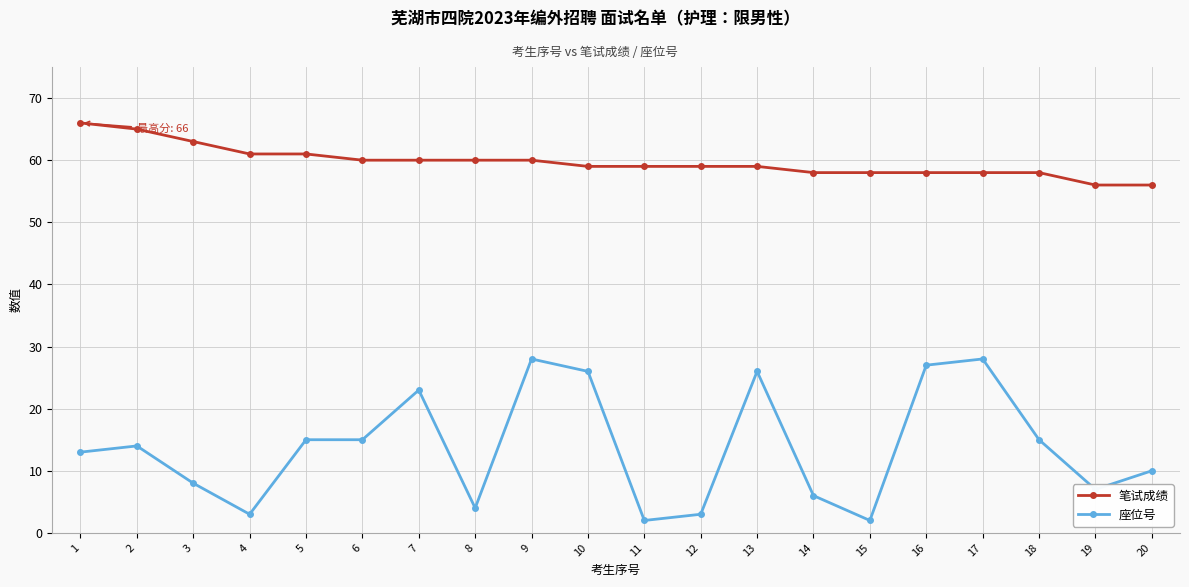

True or false: 笔试成绩 and 座位号 cross at least once.

False